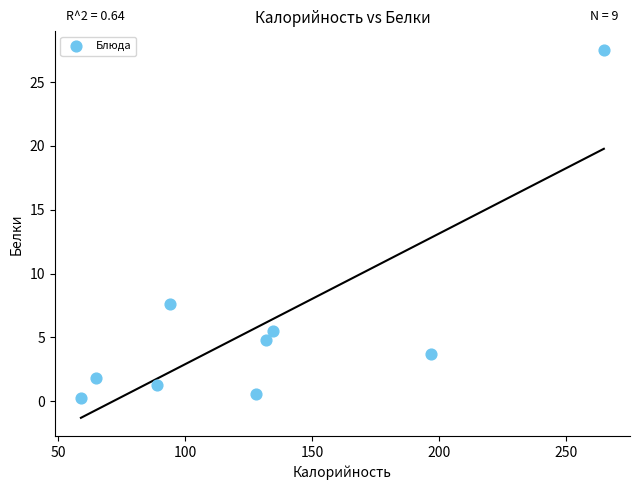

What is the range of Y values (max minus min)?

27.3